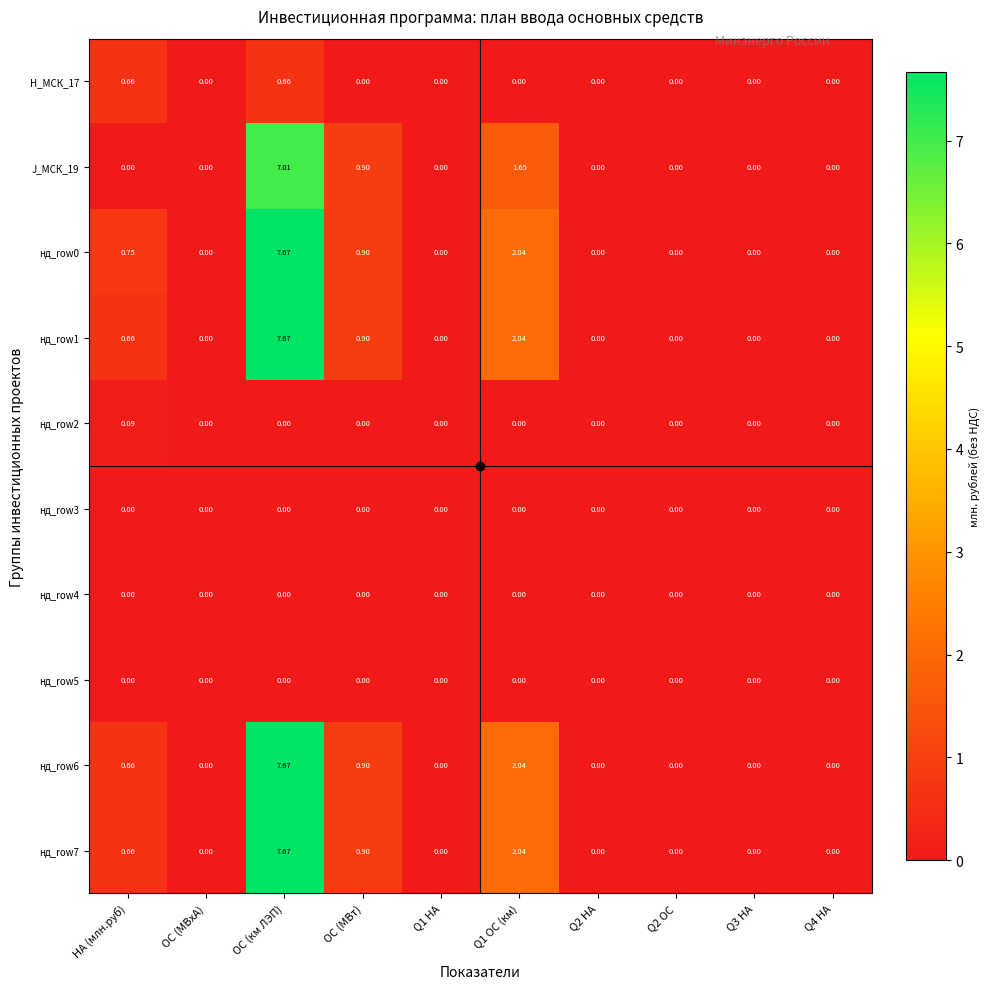

At how many categories does at least one series exceed 5?

1